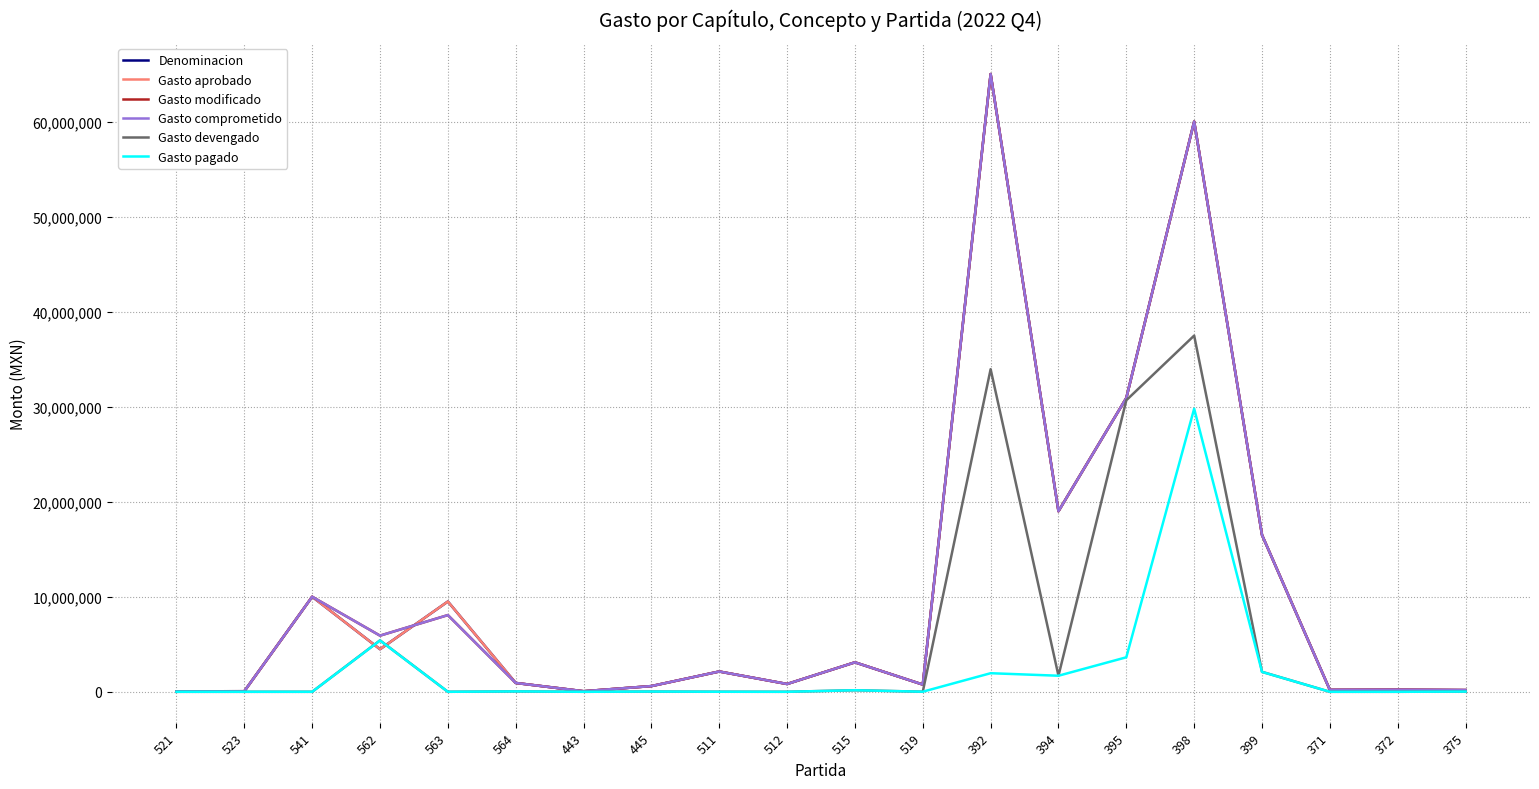

Does the chart display data point markers on the line(s)?

No